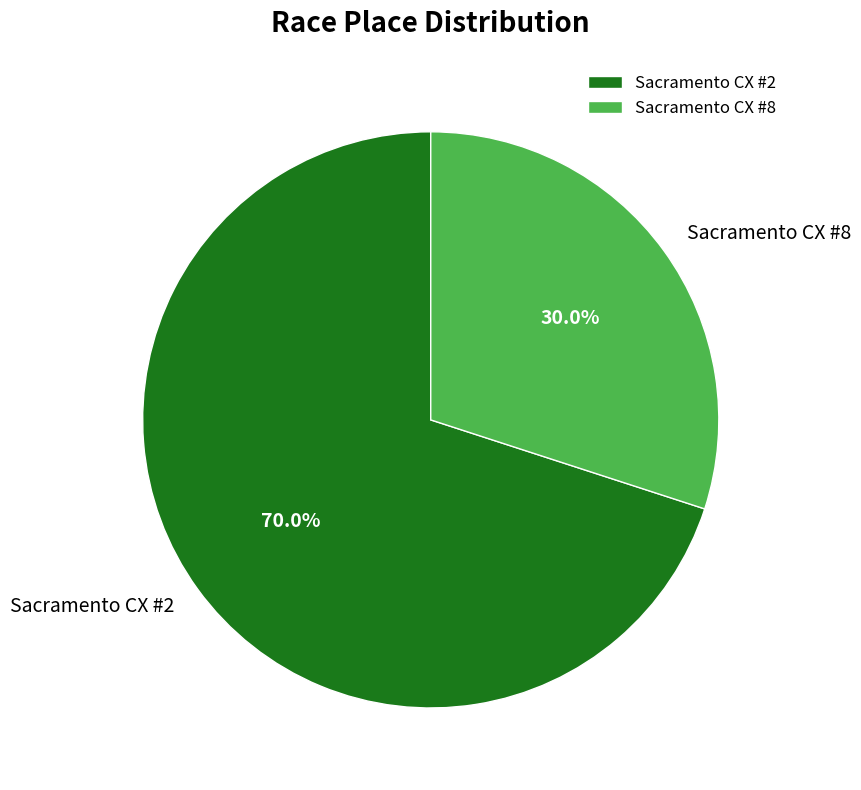

How much of the chart is everything except Sacramento CX #2?

30.0%